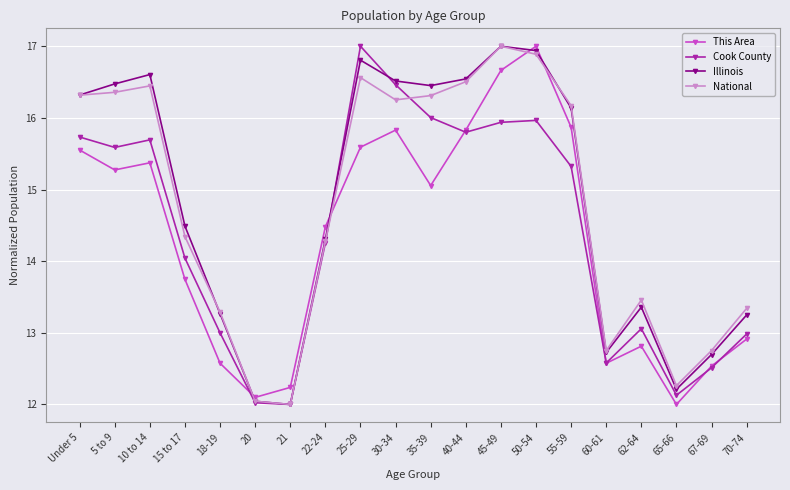

What is the difference between the second highest and minimum values in the Illinois series?

4.9